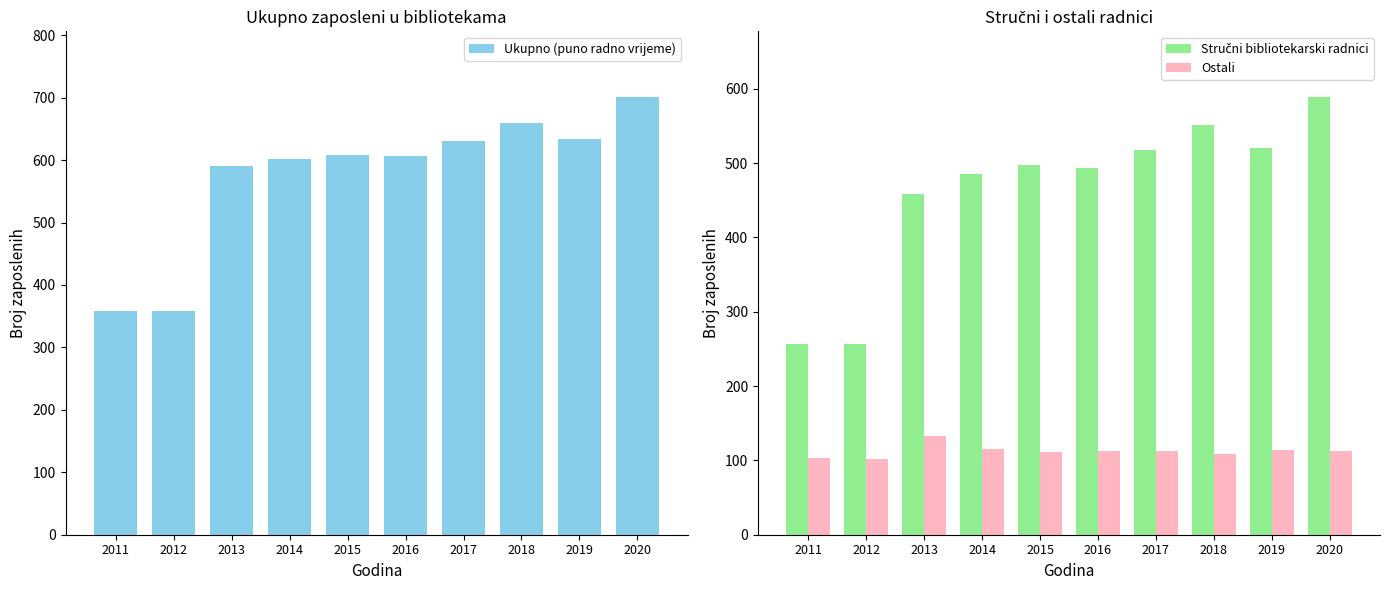

The value of Ostali at 2012 is 102. True or false?

True